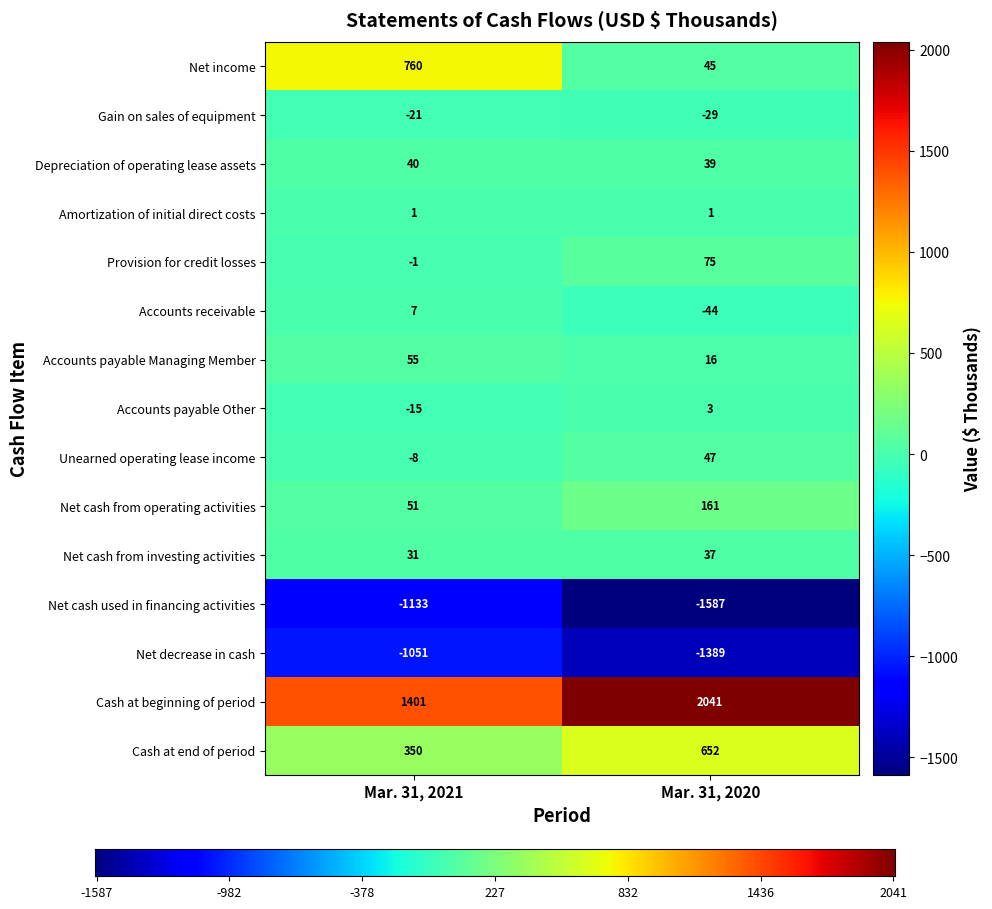

What is the sum of the Net decrease in cash values at Mar. 31, 2021 and Mar. 31, 2020?

-2440